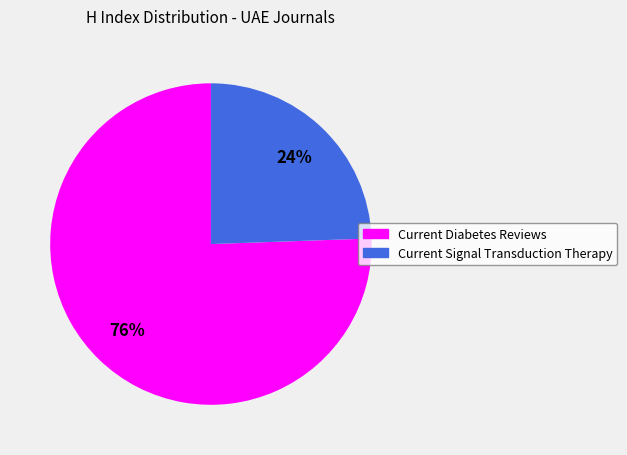

To the nearest percent, what portion does Current Diabetes Reviews represent?

76%